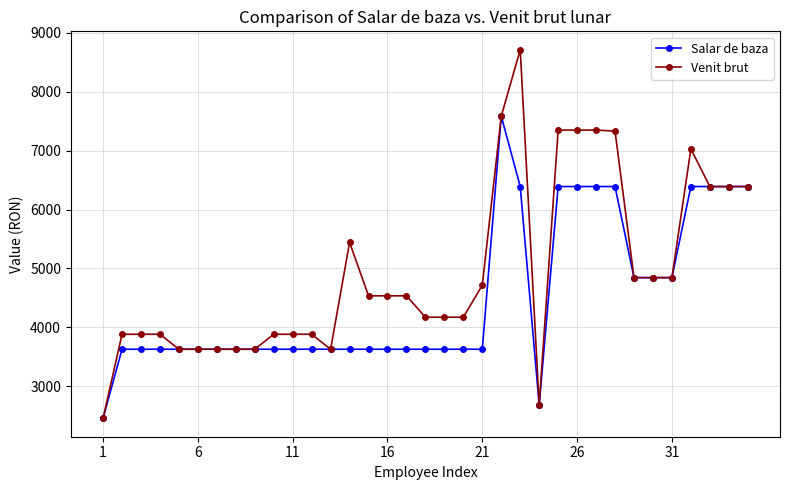

Is this an area chart (filled region under the line)?

No